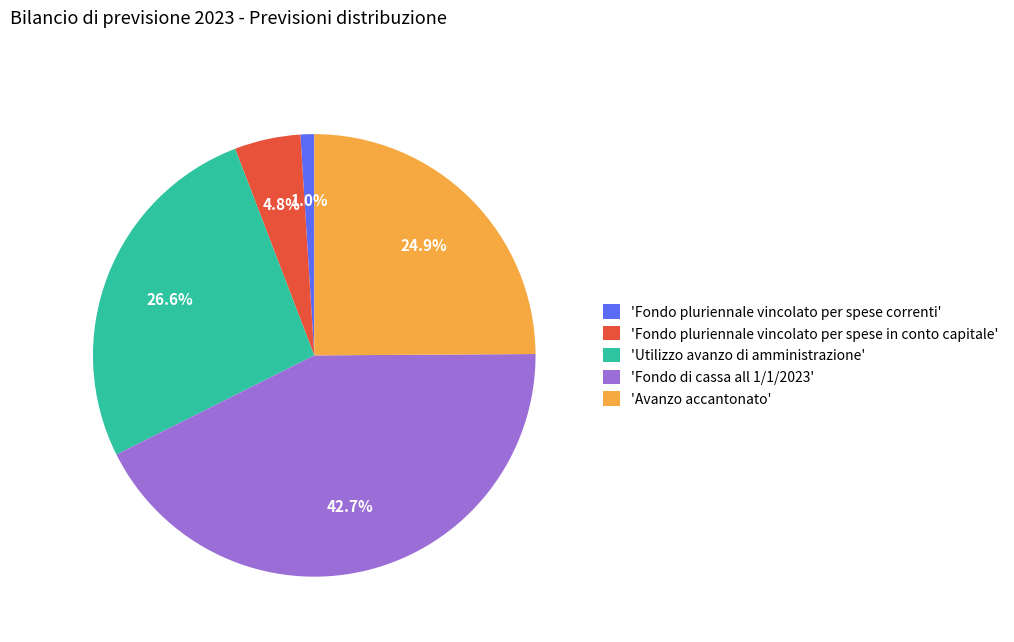

What percentage do 'Fondo pluriennale vincolato per spese correnti' and 'Fondo pluriennale vincolato per spese in conto capitale' together represent?

5.8%